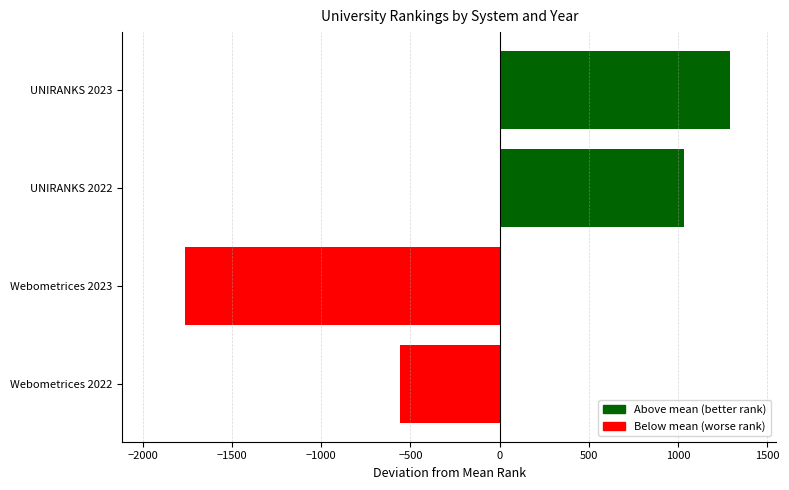

Reading bottom to top, transcribe all the data shown in this chart.

Webometrices 2022=-560.2	Webometrices 2023=-1763.2	UNIRANKS 2022=1030.8	UNIRANKS 2023=1292.8